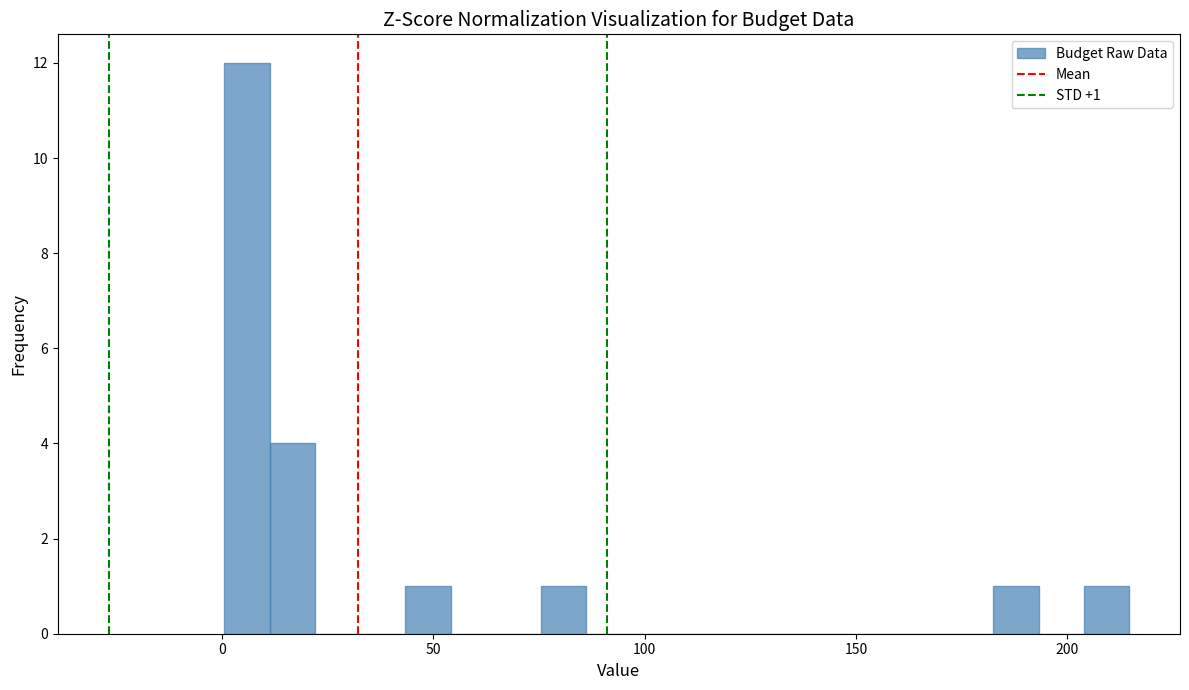

Around what value on the x-axis is the tallest bar? Give the approximate position of its centre, as read against the axis.

5